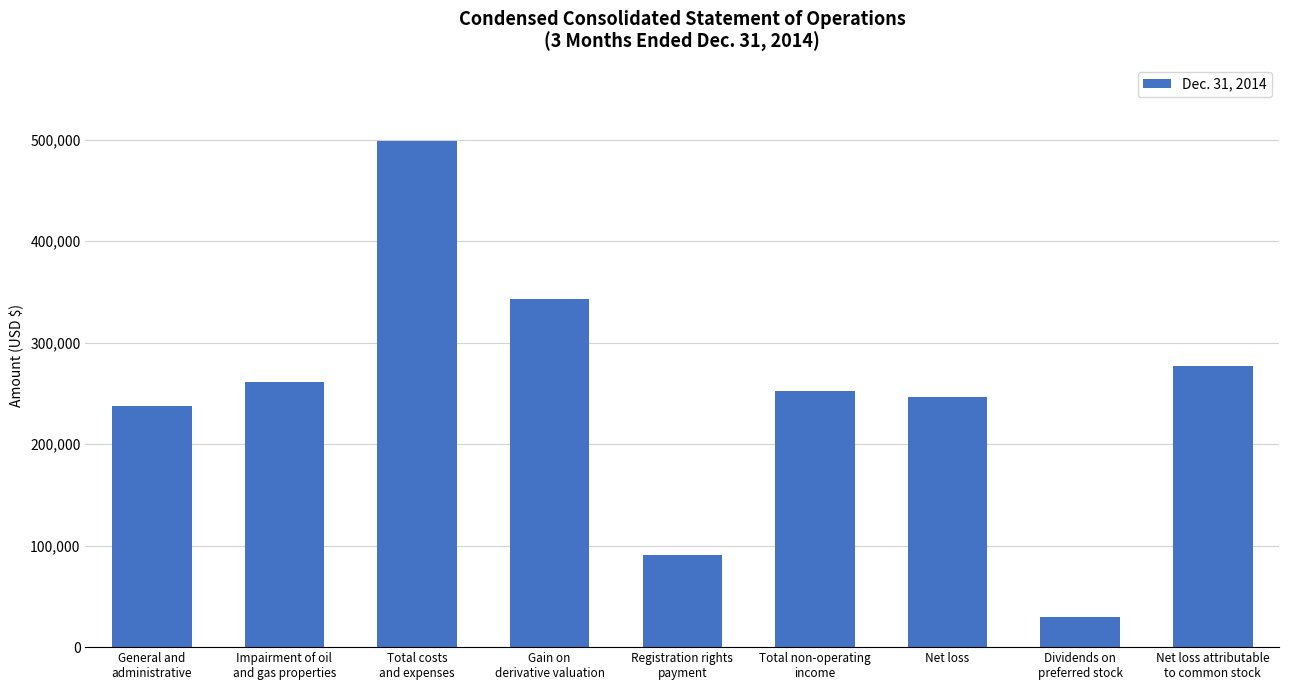

Approximately how many times larger is the value at Dividends on
preferred stock compared to Impairment of oil
and gas properties?

0.1